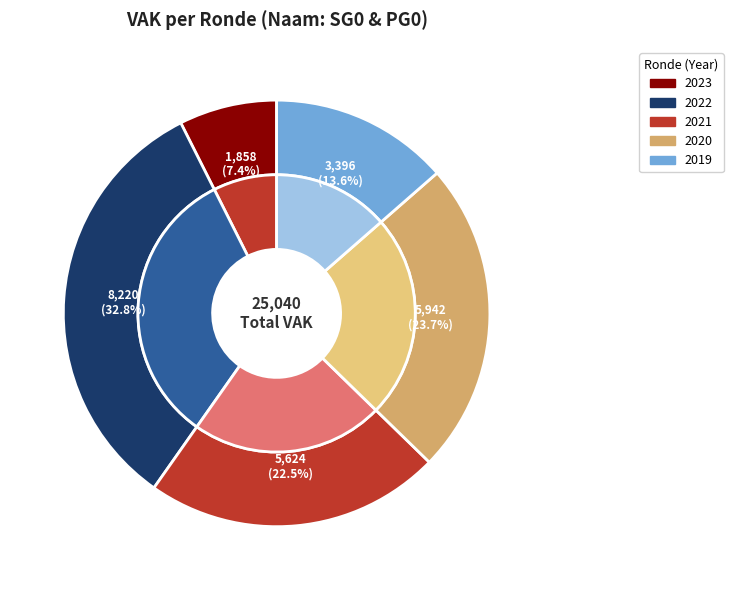

Does any single category account for the majority?

No